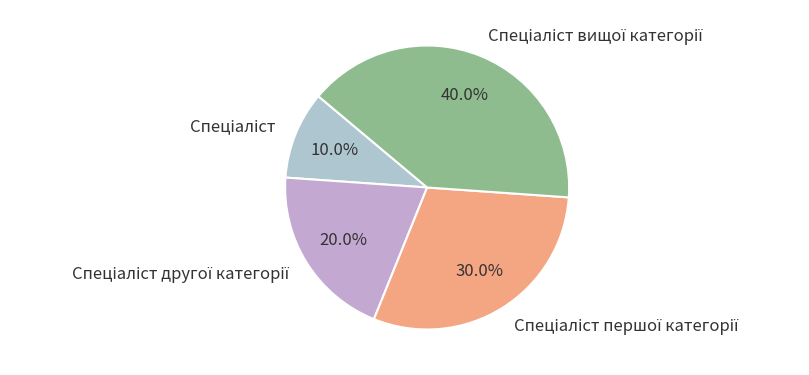

Does any single category account for the majority?

No